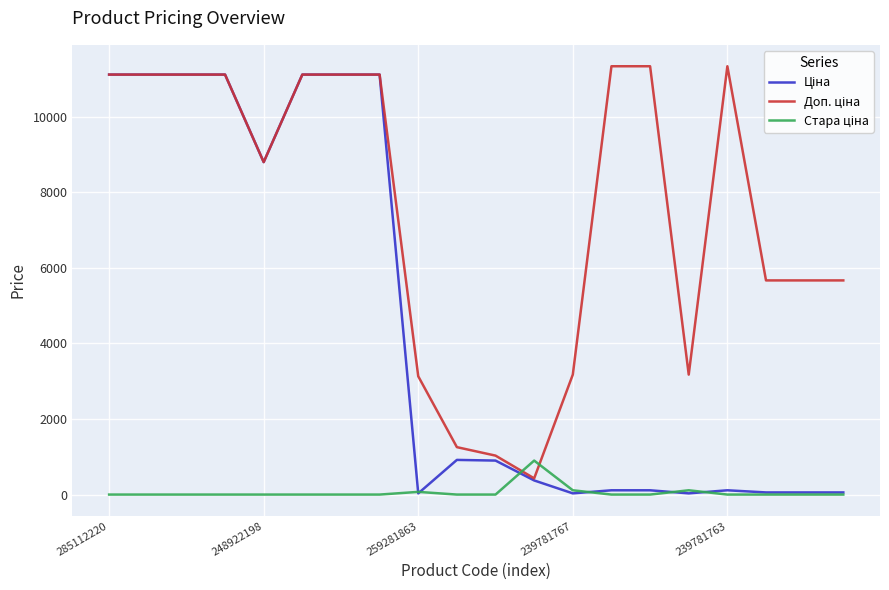

What is the label of the 3rd point from the right?

17